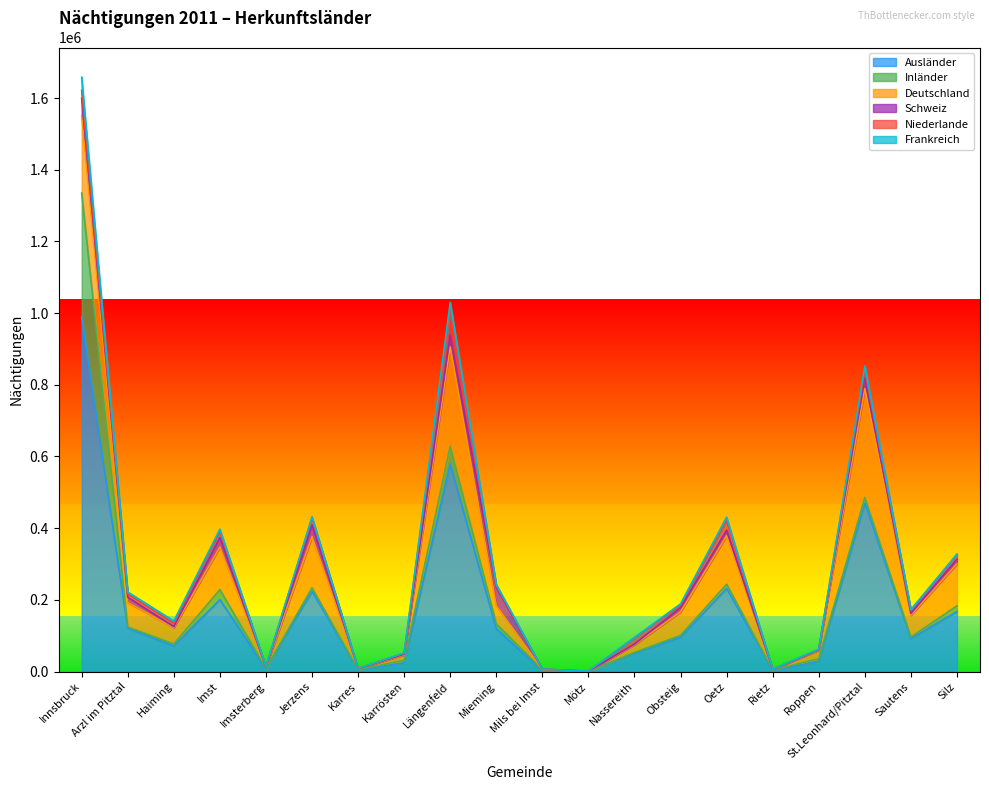

Rank the series at Karres from lowest to highest value.

Frankreich, Schweiz, Niederlande, Inländer, Deutschland, Ausländer